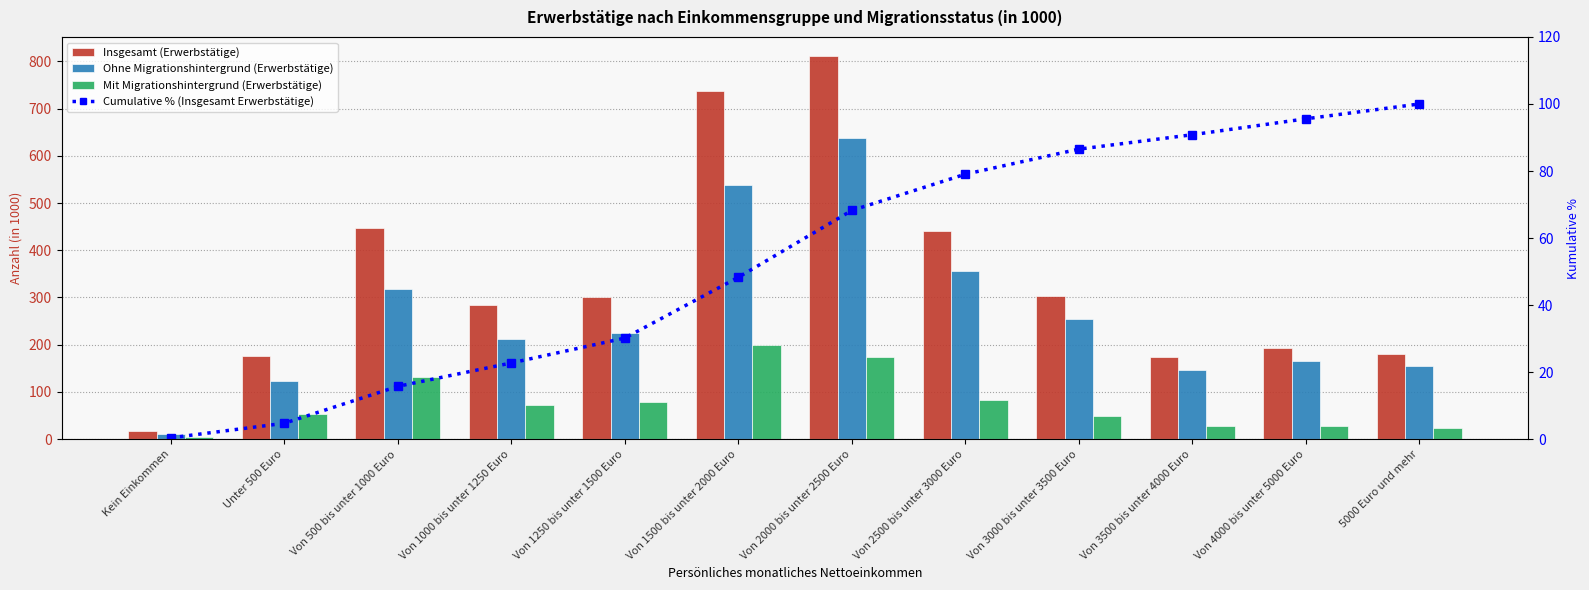

Reading left to right, list all the values displayed in this chart.

Insgesamt (Erwerbstätige): Kein Einkommen=17.0	Unter 500 Euro=176.0	Von 500 bis unter 1000 Euro=448.0	Von 1000 bis unter 1250 Euro=284.0	Von 1250 bis unter 1500 Euro=302.0	Von 1500 bis unter 2000 Euro=737.0	Von 2000 bis unter 2500 Euro=811.0	Von 2500 bis unter 3000 Euro=440.0	Von 3000 bis unter 3500 Euro=304.0	Von 3500 bis unter 4000 Euro=175.0	Von 4000 bis unter 5000 Euro=193.0	5000 Euro und mehr=180.0
Ohne Migrationshintergrund (Erwerbstätige): Kein Einkommen=12.0	Unter 500 Euro=123.0	Von 500 bis unter 1000 Euro=317.0	Von 1000 bis unter 1250 Euro=212.0	Von 1250 bis unter 1500 Euro=224.0	Von 1500 bis unter 2000 Euro=538.0	Von 2000 bis unter 2500 Euro=637.0	Von 2500 bis unter 3000 Euro=357.0	Von 3000 bis unter 3500 Euro=254.0	Von 3500 bis unter 4000 Euro=147.0	Von 4000 bis unter 5000 Euro=166.0	5000 Euro und mehr=156.0
Mit Migrationshintergrund (Erwerbstätige): Kein Einkommen=5.0	Unter 500 Euro=53.0	Von 500 bis unter 1000 Euro=131.0	Von 1000 bis unter 1250 Euro=72.0	Von 1250 bis unter 1500 Euro=78.0	Von 1500 bis unter 2000 Euro=199.0	Von 2000 bis unter 2500 Euro=174.0	Von 2500 bis unter 3000 Euro=83.0	Von 3000 bis unter 3500 Euro=50.0	Von 3500 bis unter 4000 Euro=28.0	Von 4000 bis unter 5000 Euro=27.0	5000 Euro und mehr=24.0
Cumulative % (Insgesamt Erwerbstätige): Kein Einkommen=0.4	Unter 500 Euro=4.7	Von 500 bis unter 1000 Euro=15.8	Von 1000 bis unter 1250 Euro=22.7	Von 1250 bis unter 1500 Euro=30.2	Von 1500 bis unter 2000 Euro=48.3	Von 2000 bis unter 2500 Euro=68.2	Von 2500 bis unter 3000 Euro=79.1	Von 3000 bis unter 3500 Euro=86.5	Von 3500 bis unter 4000 Euro=90.8	Von 4000 bis unter 5000 Euro=95.6	5000 Euro und mehr=100.0